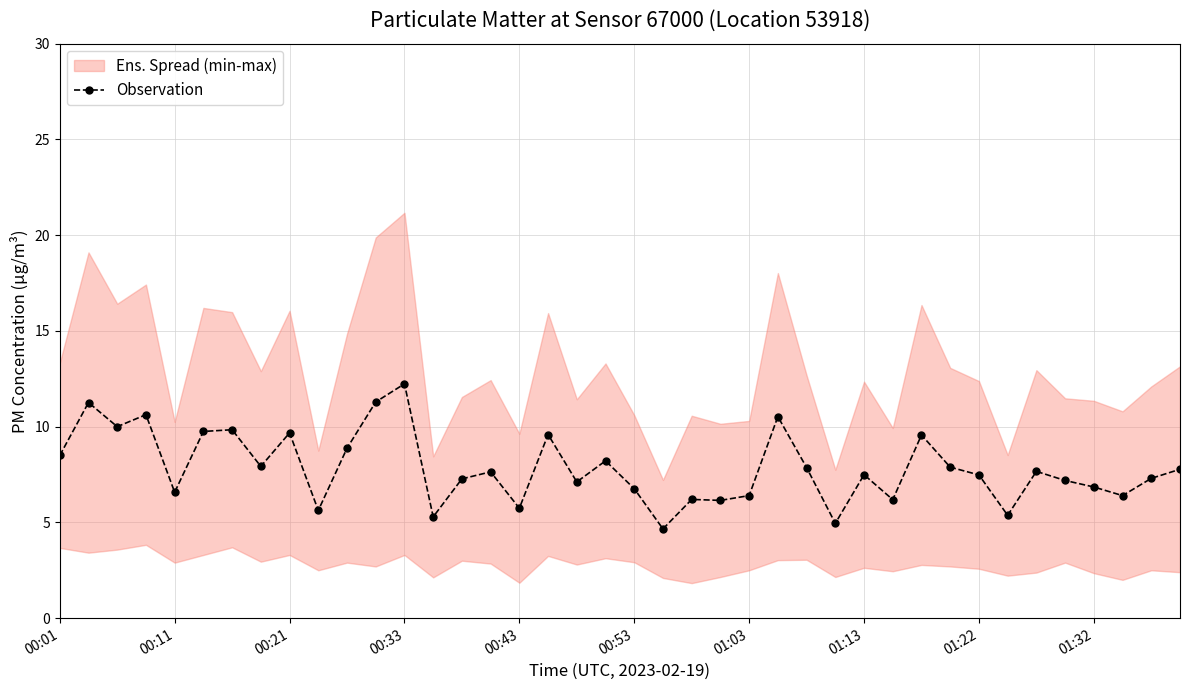

What is the highest value of the Observation series?

12.2